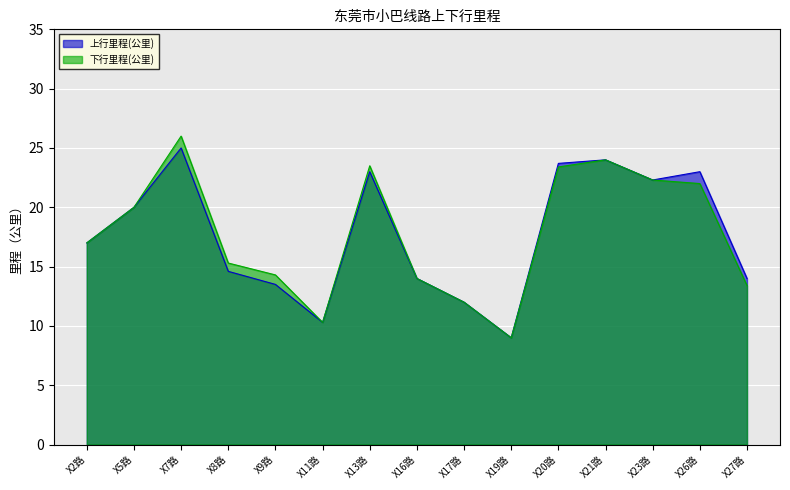

Reading right to left, extract all data points from this chart.

上行里程(公里): X27路=14.0	X26路=23.0	X23路=22.3	X21路=24.0	X20路=23.7	X19路=9.0	X17路=12.0	X16路=14.0	X13路=23.0	X11路=10.3	X9路=13.5	X8路=14.6	X7路=25.0	X5路=20.0	X2路=17.0
下行里程(公里): X27路=13.4	X26路=22.0	X23路=22.3	X21路=24.0	X20路=23.4	X19路=9.0	X17路=12.0	X16路=14.0	X13路=23.5	X11路=10.3	X9路=14.3	X8路=15.3	X7路=26.0	X5路=20.0	X2路=17.0